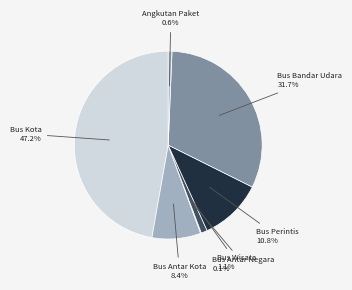

To the nearest percent, what is the difference between the Bus Antar Kota and Bus Bandar Udara slice percentages?

23%